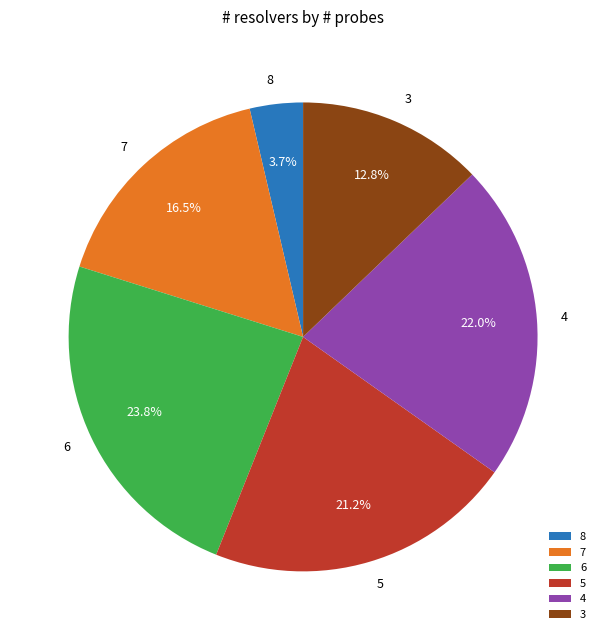

How many segments does this pie chart have?

6